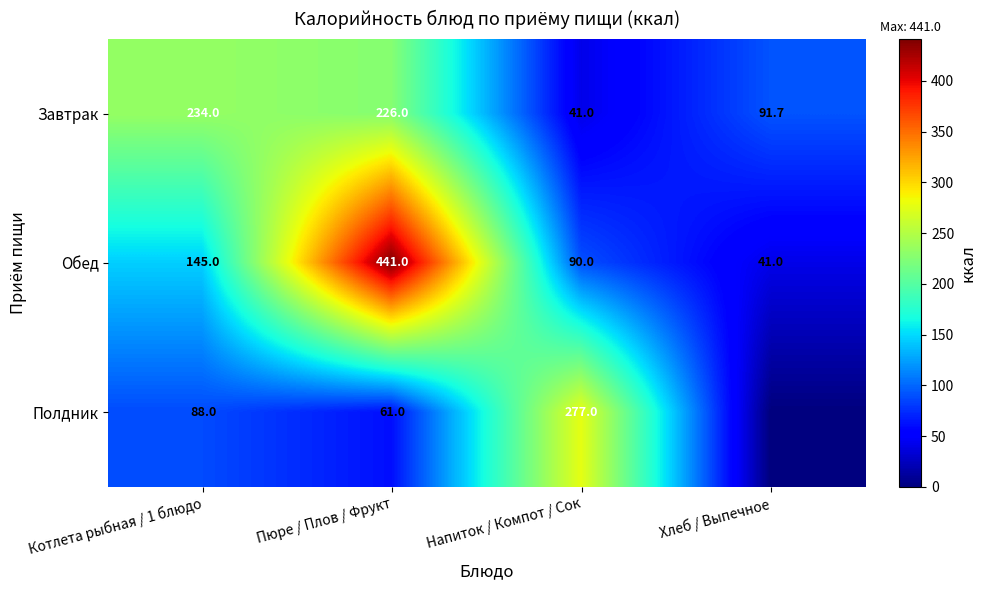

What is the maximum value shown in the chart?

441.0